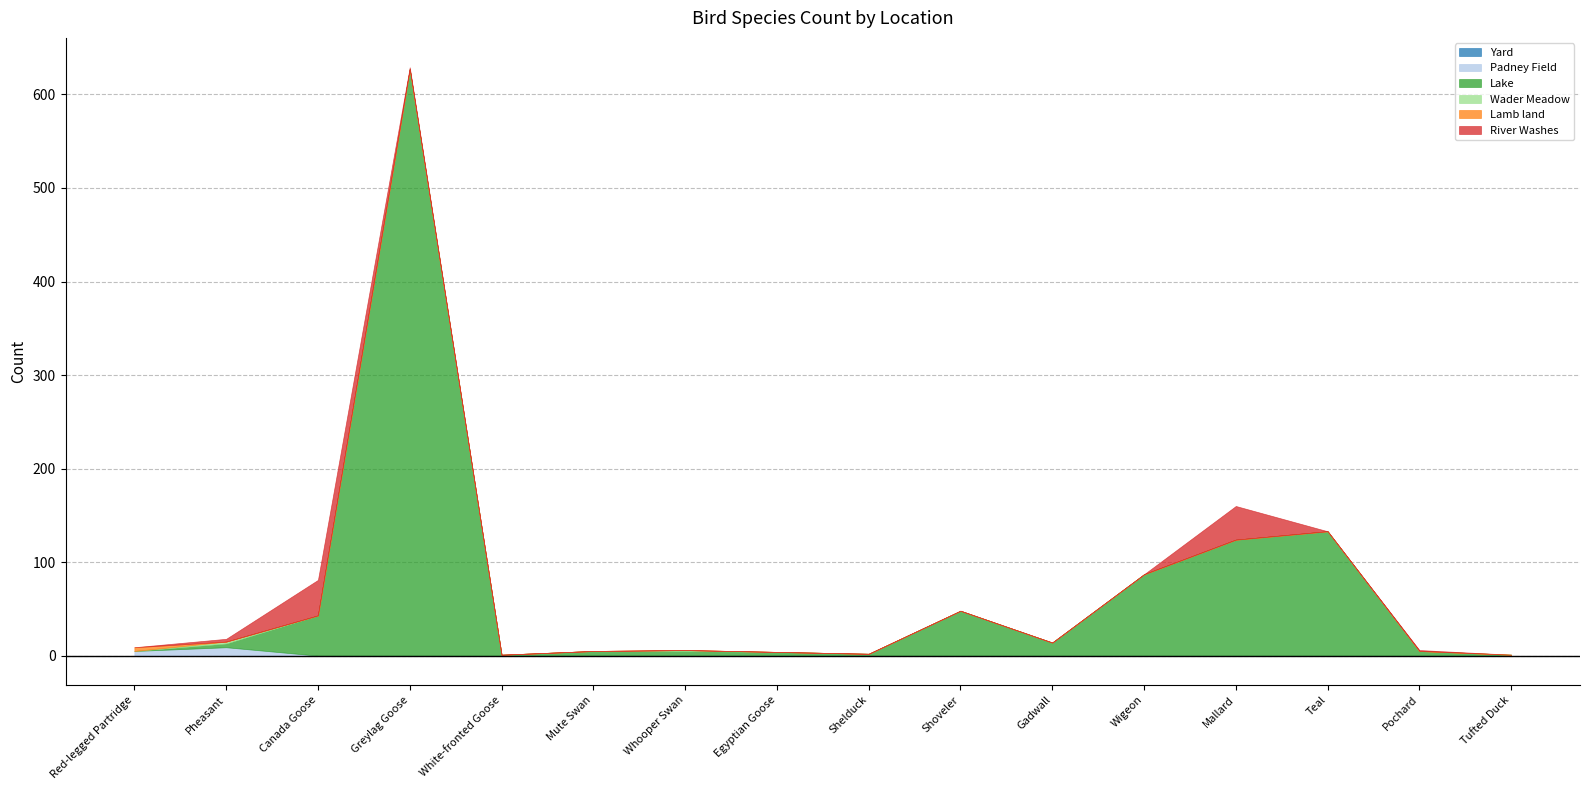

True or false: Padney Field has a value of 9 at Pheasant.

True